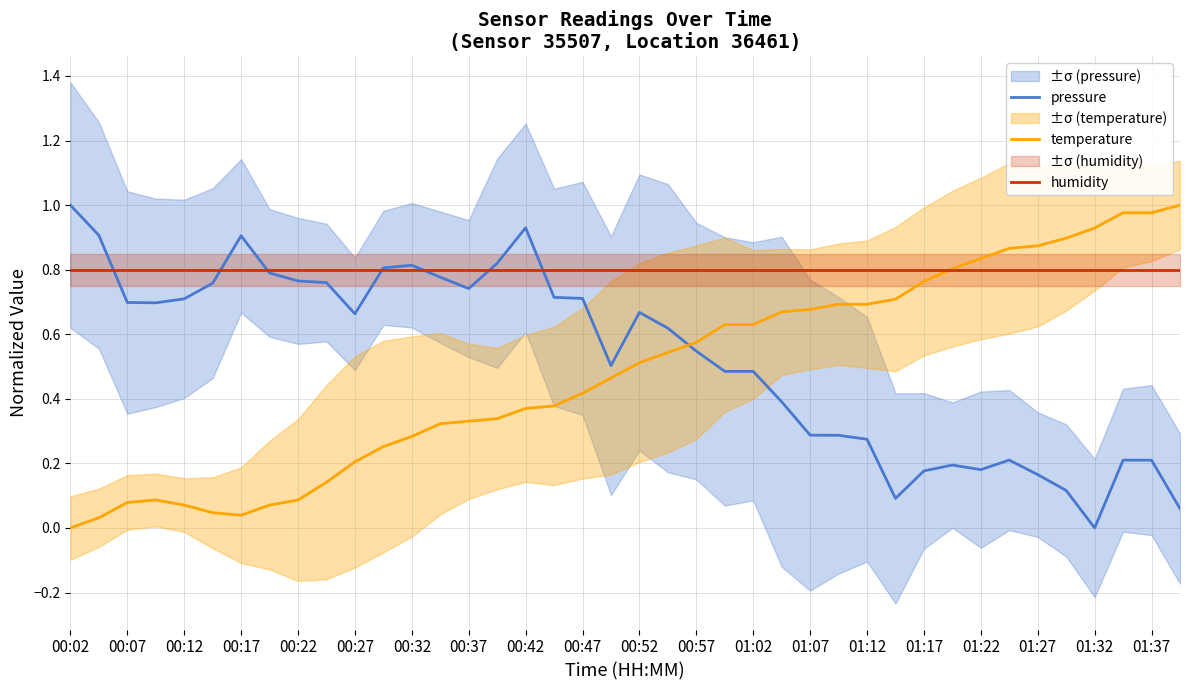

How many times do pressure and temperature cross each other?

1